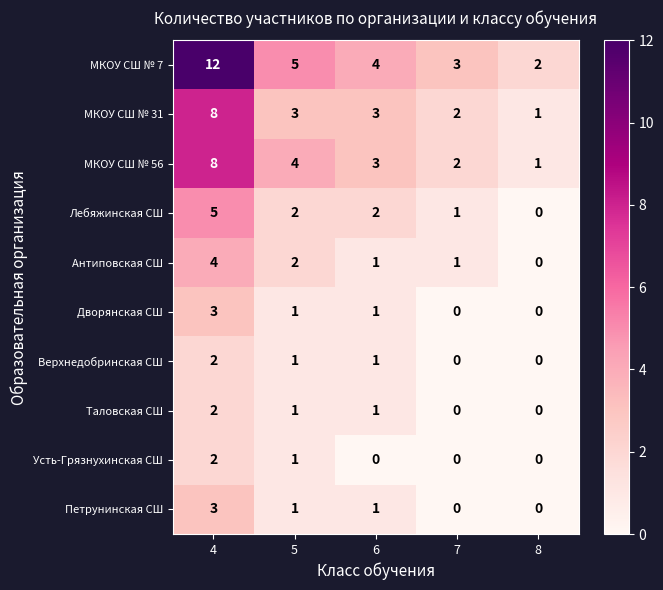

How many values in Петрунинская СШ are above zero?

3